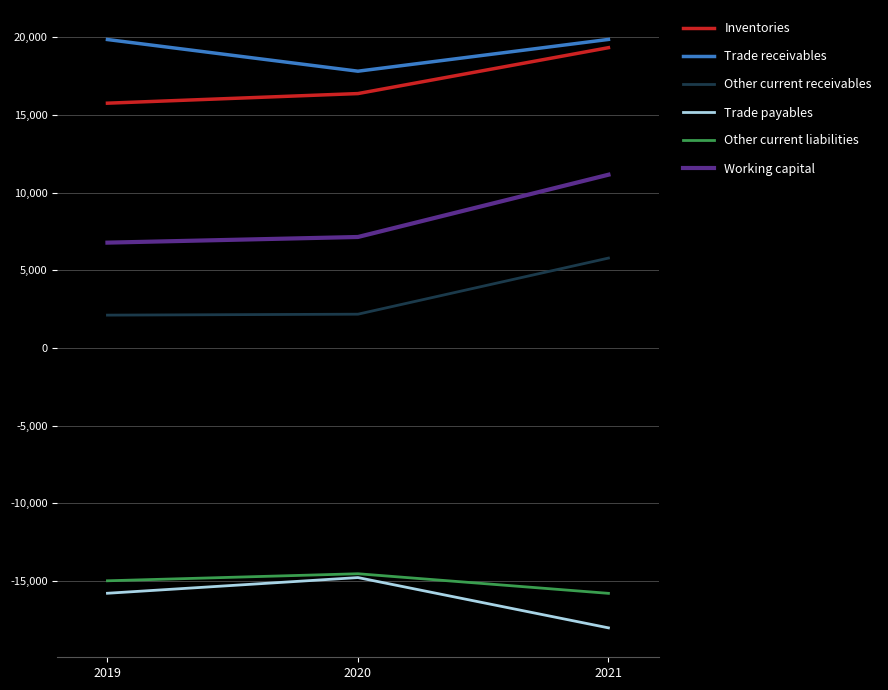

The Inventories series shows 16383 at 2020. True or false?

True